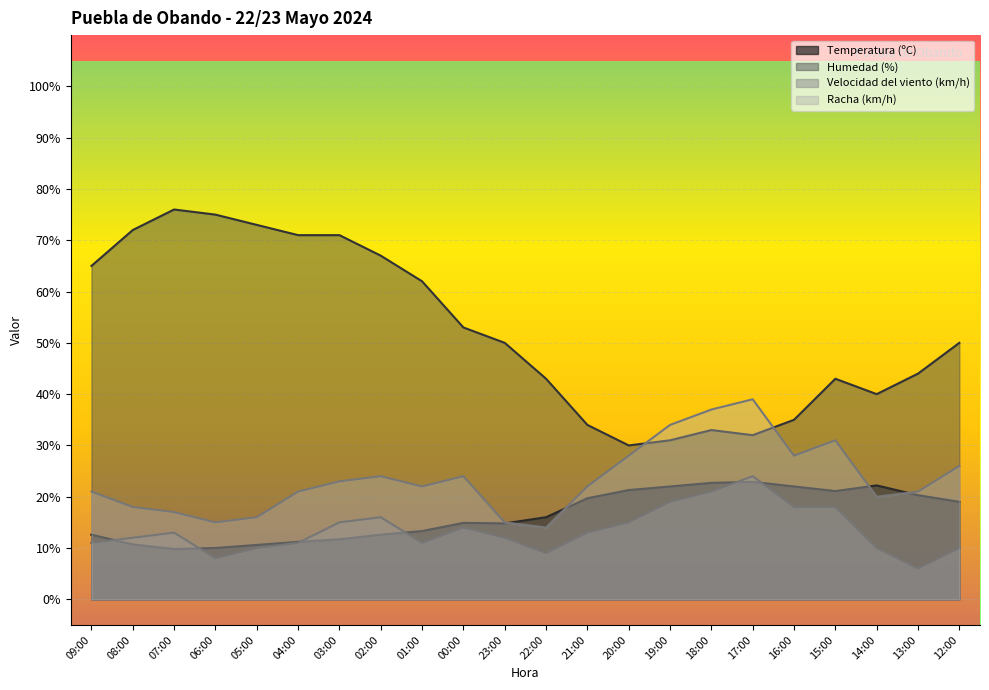

The value of Temperatura (ºC) at 06:00 is 14.5. True or false?

False